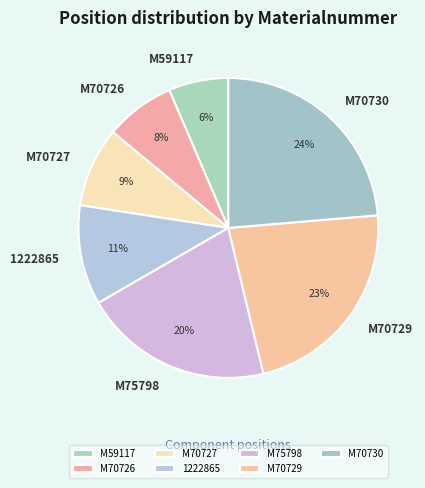

The M75798 slice represents 31% of the pie. True or false?

False